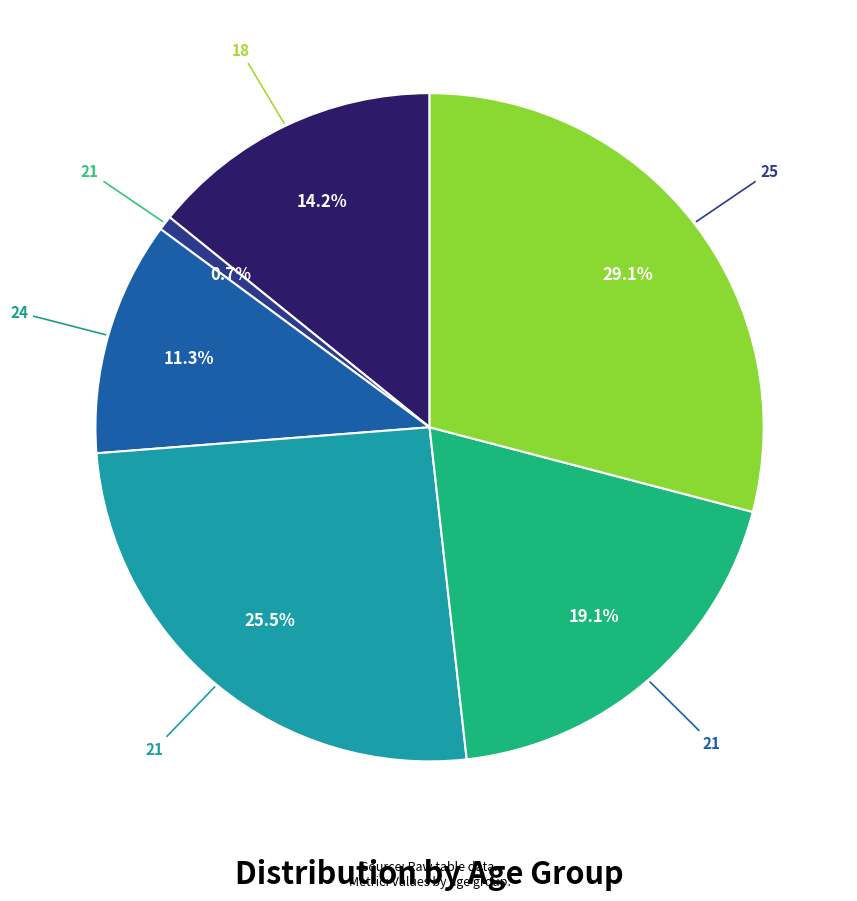

Is there a majority slice in this chart?

No